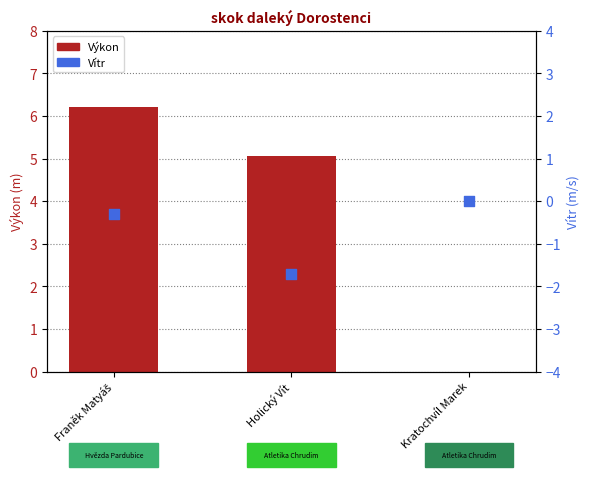

Which series contains the lowest Y value?

Vítr